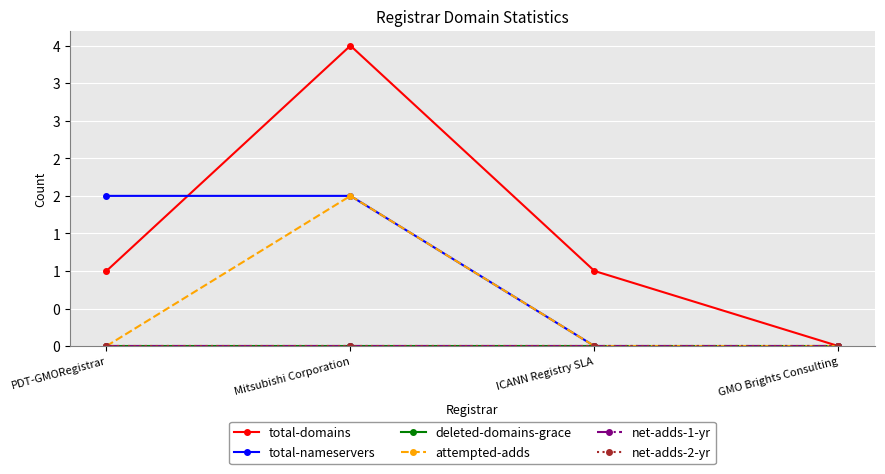

At how many categories does at least one series exceed 2?

1